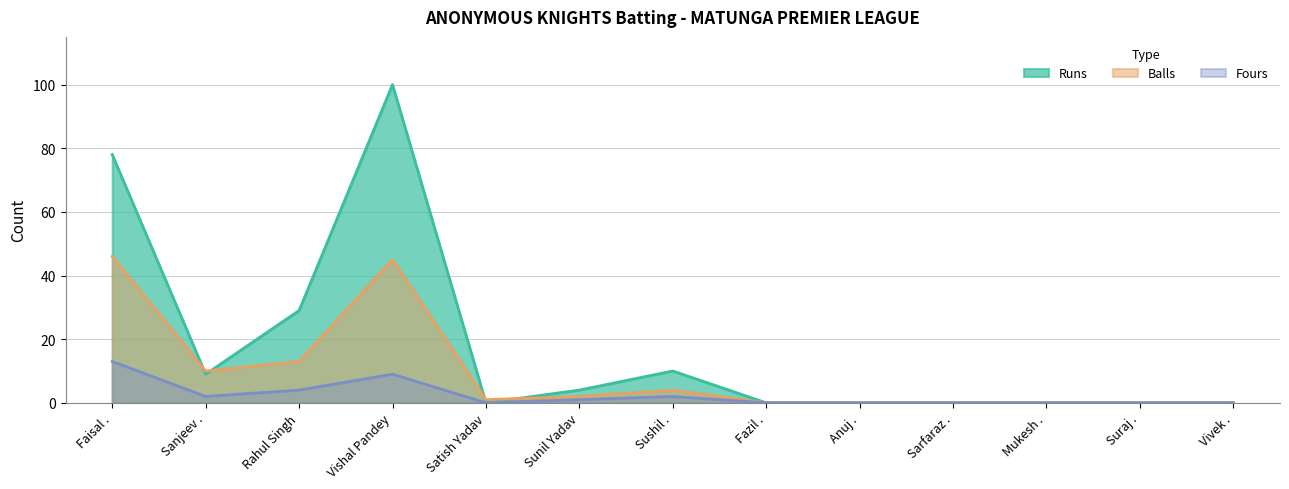

Reading left to right, list all the values displayed in this chart.

Runs: Faisal .=78	Sanjeev .=9	Rahul Singh=29	Vishal Pandey=100	Satish Yadav=0	Sunil Yadav=4	Sushil .=10	Fazil .=0	Anuj .=0	Sarfaraz .=0	Mukesh .=0	Suraj .=0	Vivek .=0
Balls: Faisal .=46	Sanjeev .=10	Rahul Singh=13	Vishal Pandey=45	Satish Yadav=1	Sunil Yadav=2	Sushil .=4	Fazil .=0	Anuj .=0	Sarfaraz .=0	Mukesh .=0	Suraj .=0	Vivek .=0
Fours: Faisal .=13	Sanjeev .=2	Rahul Singh=4	Vishal Pandey=9	Satish Yadav=0	Sunil Yadav=1	Sushil .=2	Fazil .=0	Anuj .=0	Sarfaraz .=0	Mukesh .=0	Suraj .=0	Vivek .=0